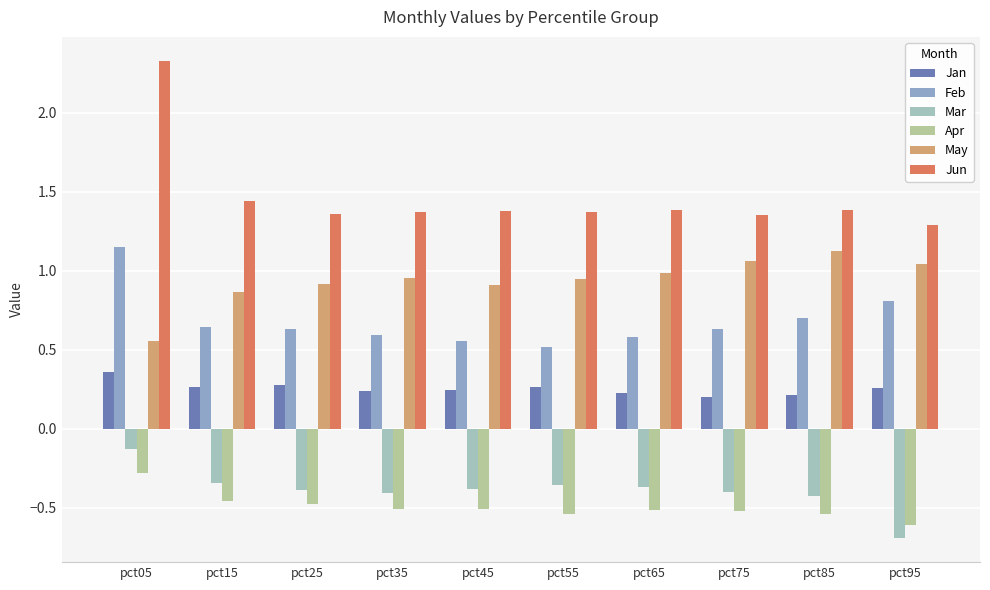

What is the difference between the Feb values at pct75 and pct05?

0.5